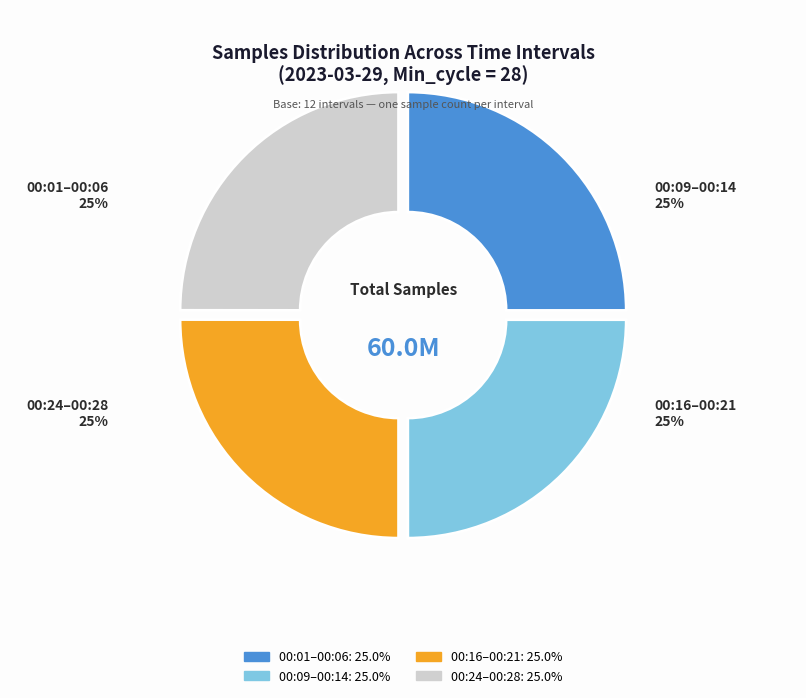

To the nearest percent, what is the average slice percentage?

25%